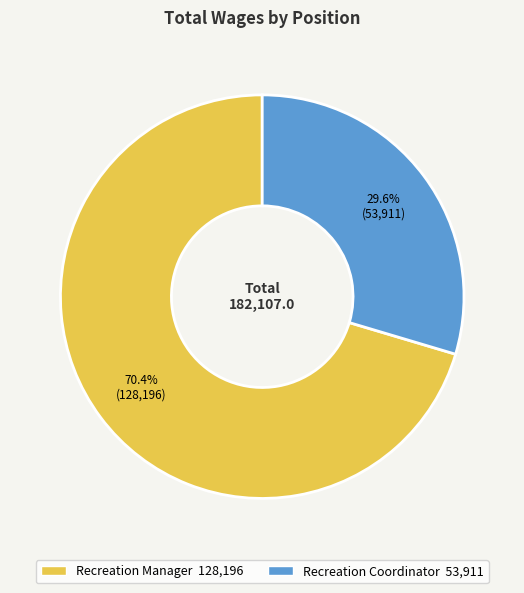

Rank the categories by value from highest to lowest.

Recreation Manager, Recreation Coordinator